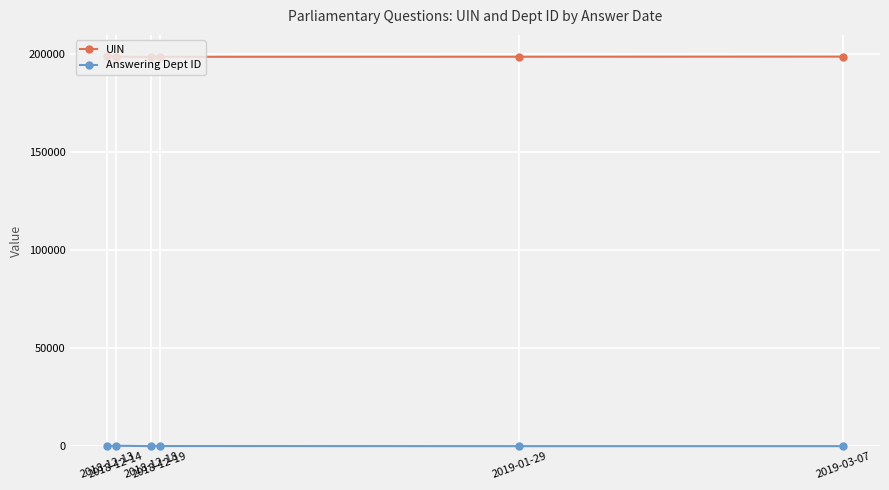

Does the chart have visible grid lines?

Yes